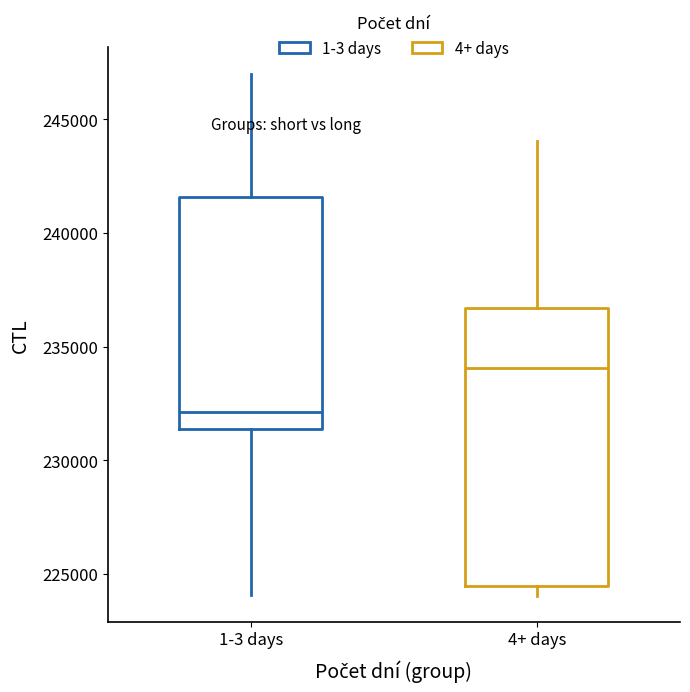

Reading left to right, transcribe this box plot: for each box, give where its median line is, the range the box spans, and where its two whiskers end, as read against the y-axis. The values are not printed on the chart, so give them approximately, as read against the axis.

1-3 days: median 232000, box 231500 to 241500, whiskers 224000 to 247000
4+ days: median 234000, box 224500 to 236500, whiskers 224000 to 244000